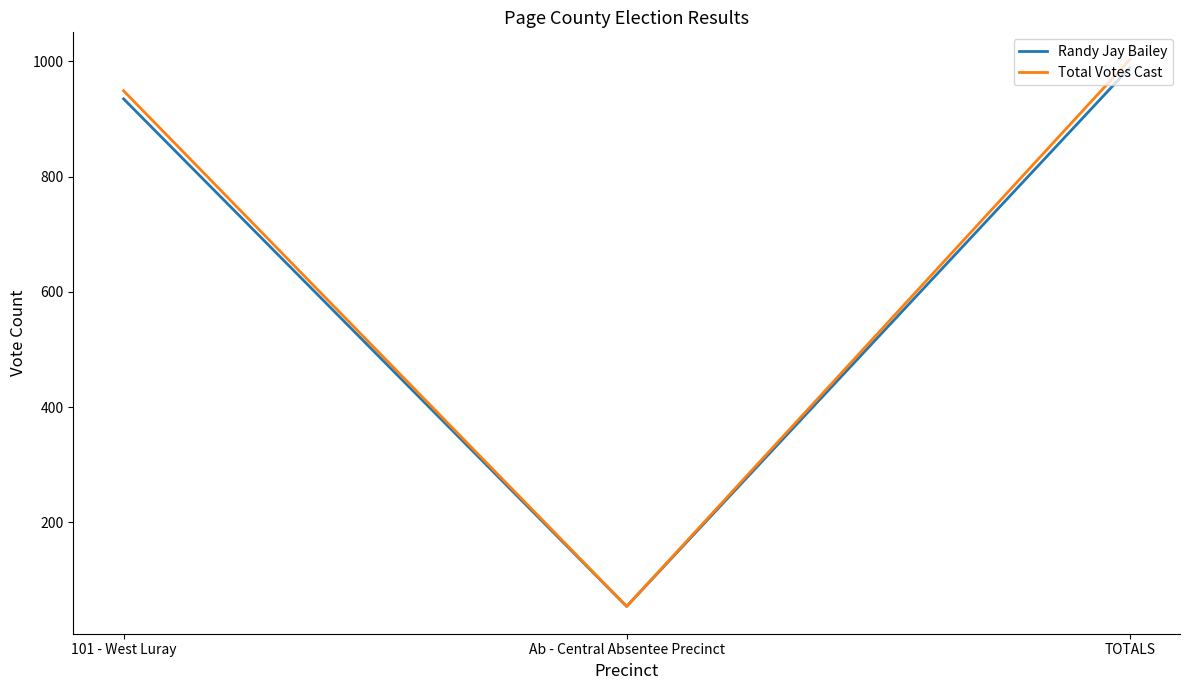

What is the sum of all Total Votes Cast values?

2006